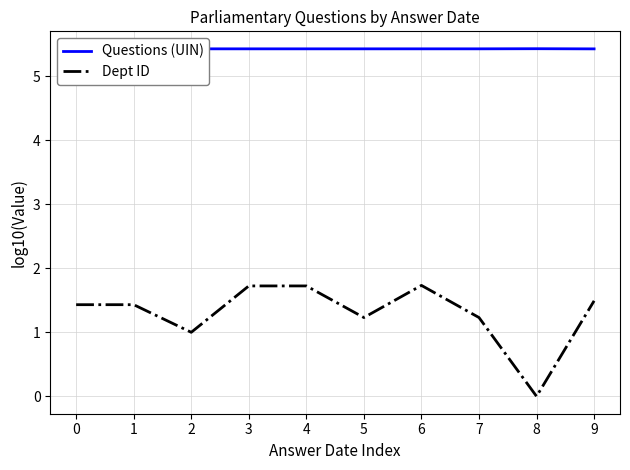

Which series has the widest spread of values?

Dept ID